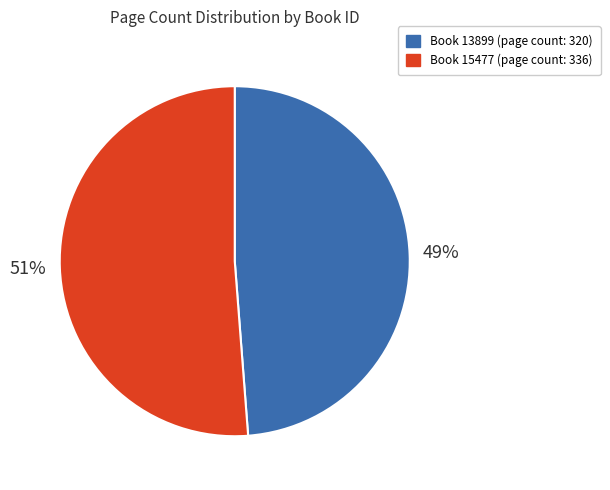

Is there a majority slice in this chart?

Yes